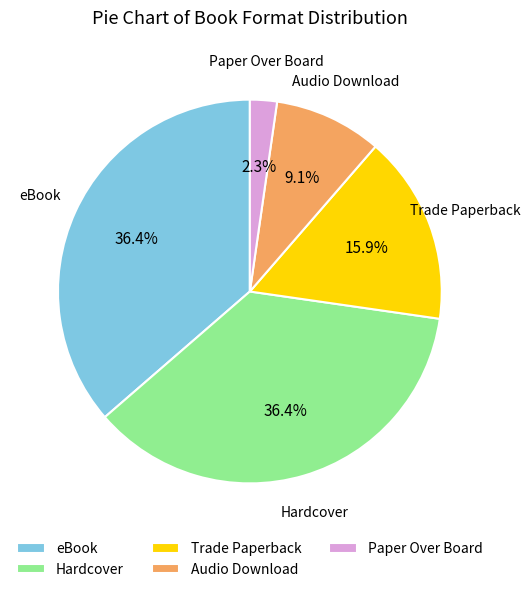

Does any single category account for the majority?

No